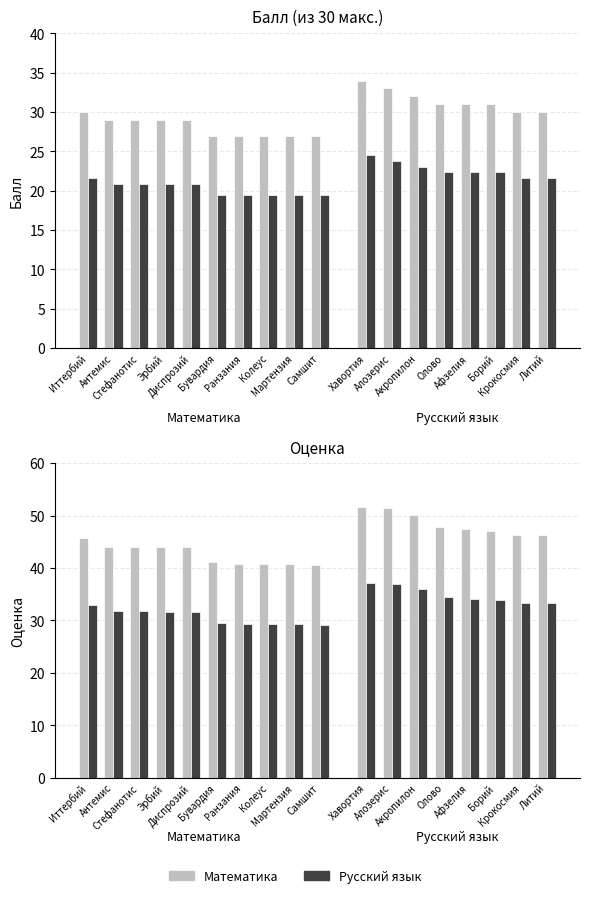

What is the minimum value for Rating?

40.6